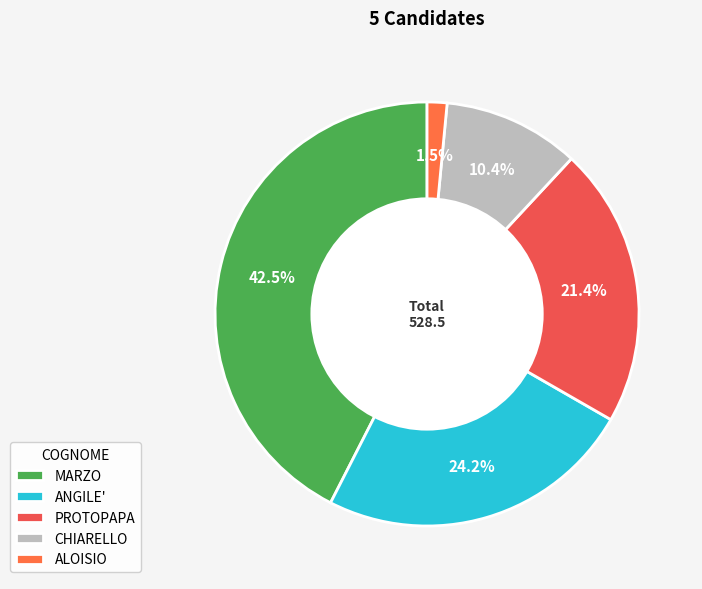

How many slices are in this pie chart?

5